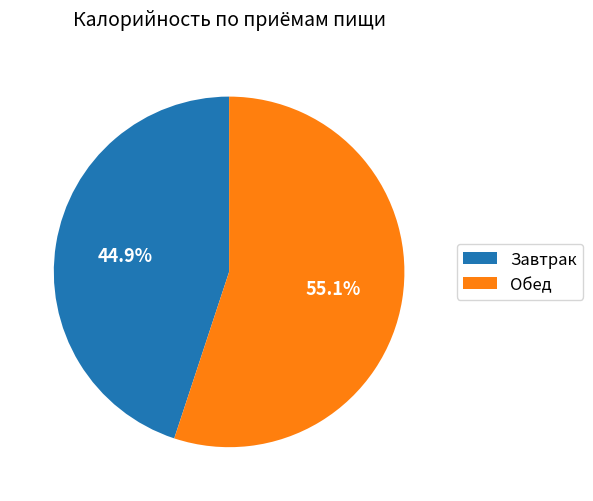

To the nearest percent, what is the difference between the largest and smallest slice percentages?

10%